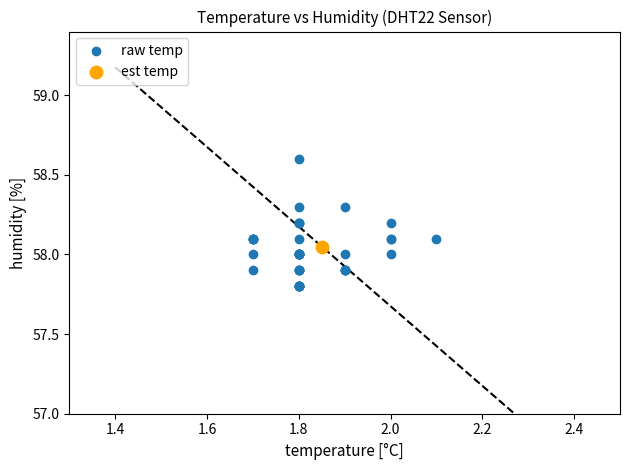

What are all the series names shown in the legend?

raw temp, est temp